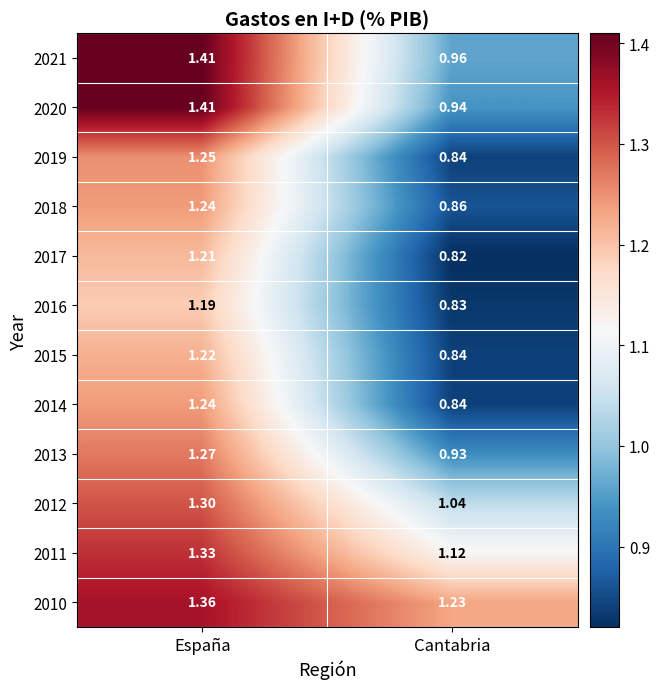

List the labels in order of 2015 value, largest first.

España, Cantabria